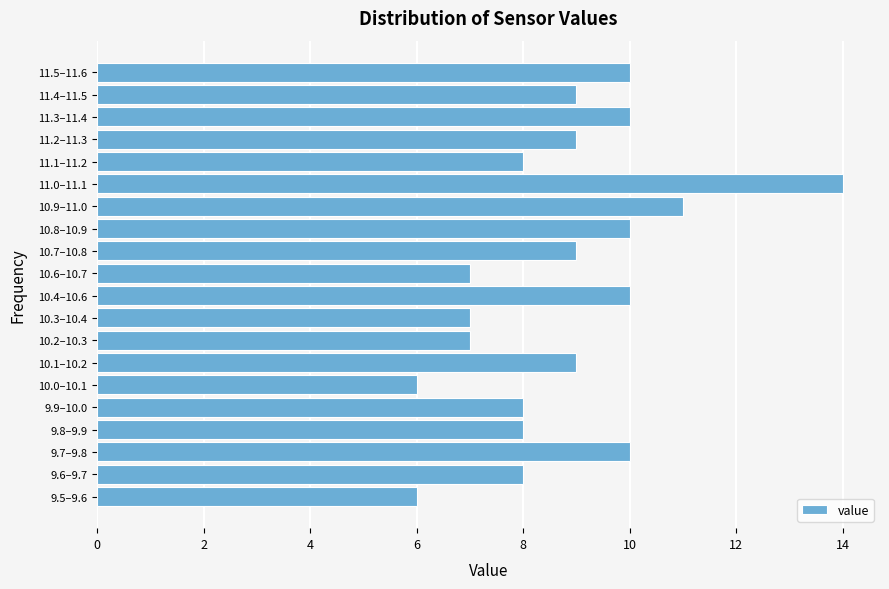

Reading bottom to top, list all the values displayed in this chart.

9.5–9.6=6	9.6–9.7=8	9.7–9.8=10	9.8–9.9=8	9.9–10.0=8	10.0–10.1=6	10.1–10.2=9	10.2–10.3=7	10.3–10.4=7	10.4–10.6=10	10.6–10.7=7	10.7–10.8=9	10.8–10.9=10	10.9–11.0=11	11.0–11.1=14	11.1–11.2=8	11.2–11.3=9	11.3–11.4=10	11.4–11.5=9	11.5–11.6=10